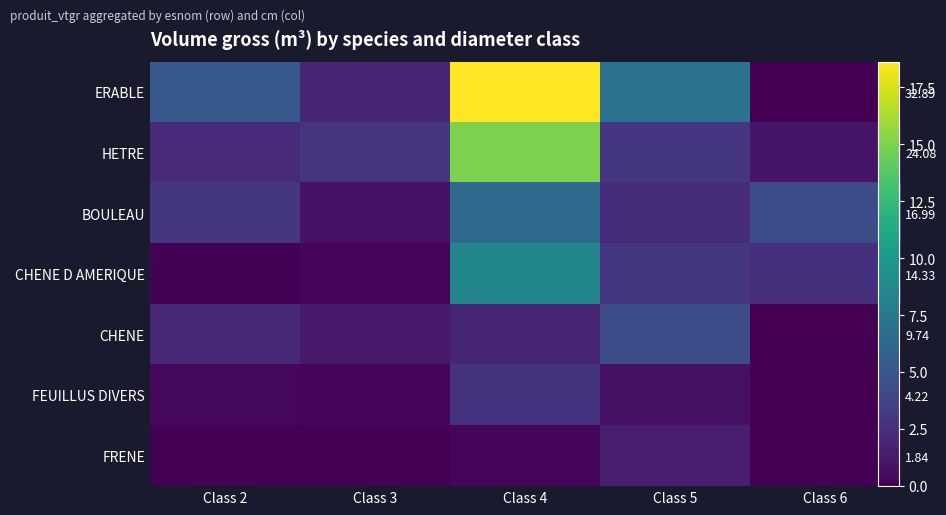

What is the difference between the maximum and second lowest values in the HETRE series?

12.7